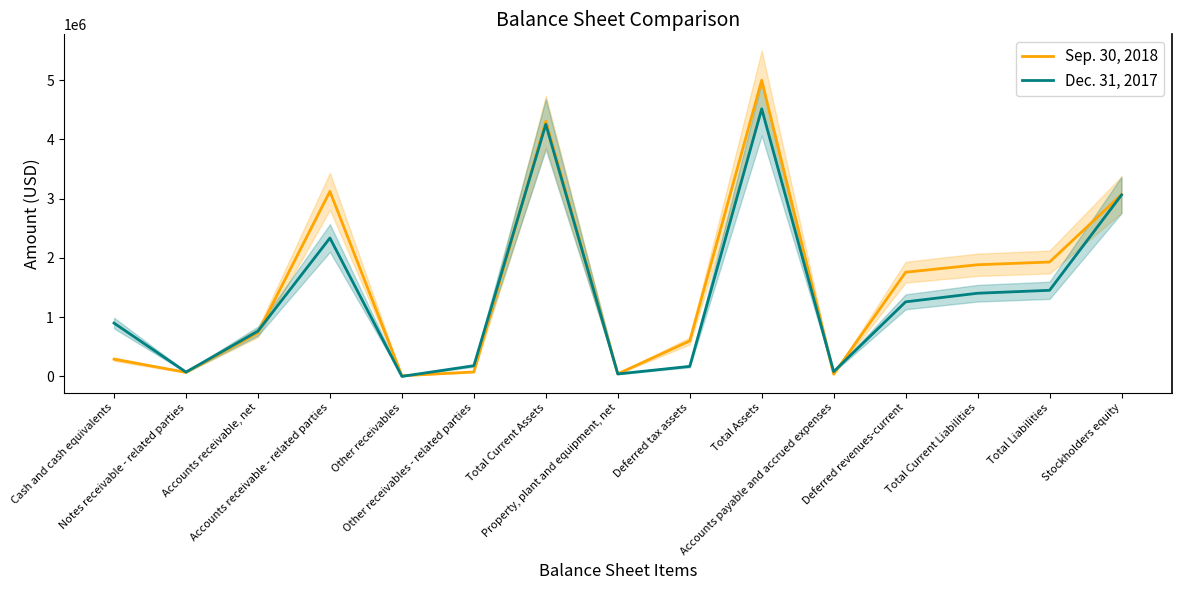

What is the highest value of the Dec. 31, 2017 series?

4517119